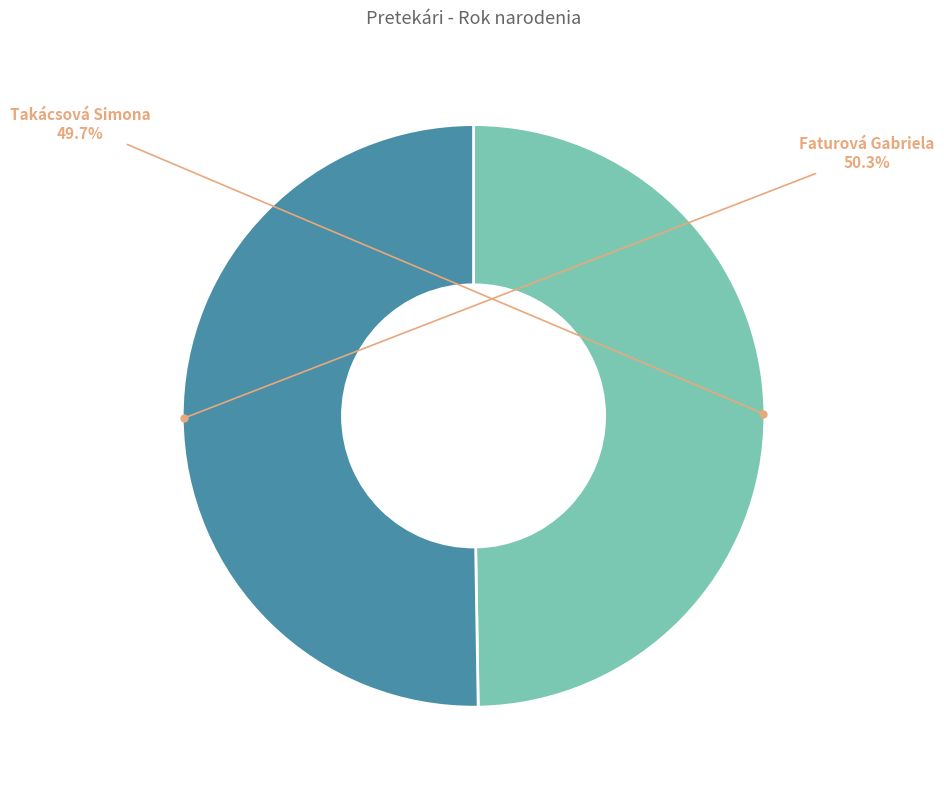

Is there any slice that represents more than half of the pie?

Yes